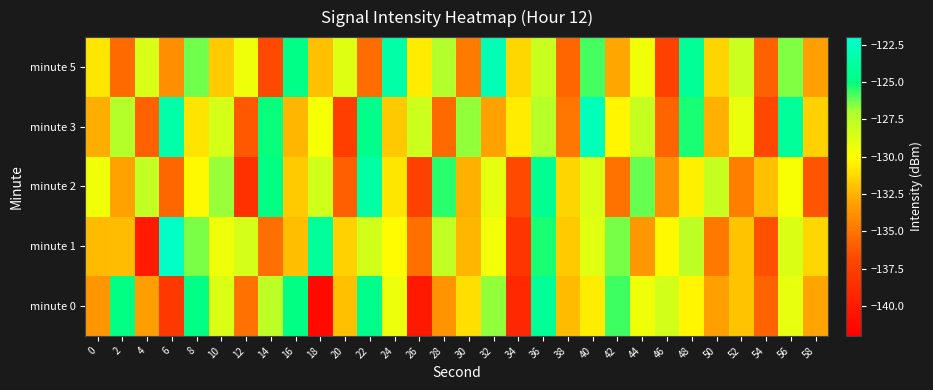

Which has a higher value, 20 or 6?

20